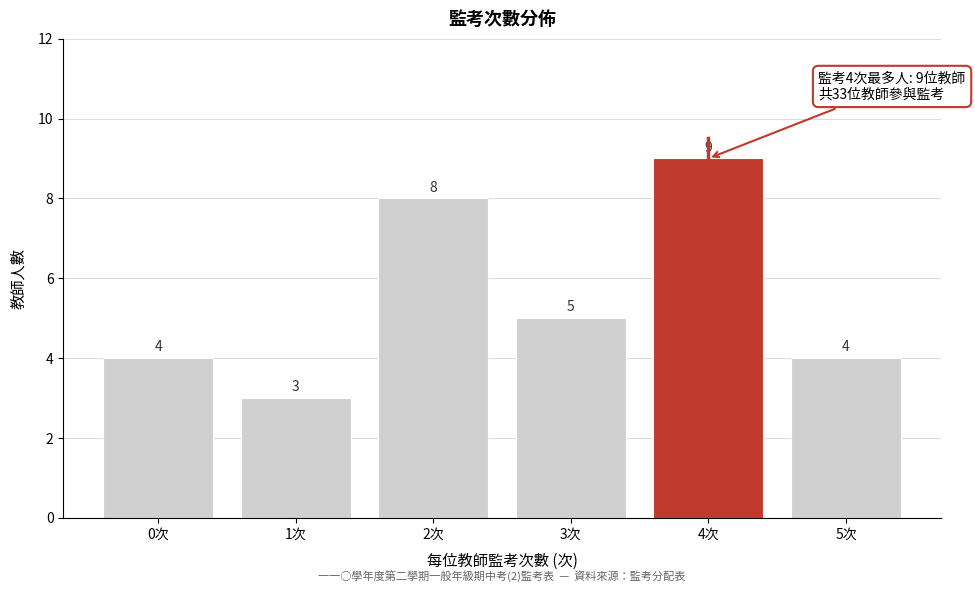

Reading right to left, transcribe all the data shown in this chart.

5次=4	4次=9	3次=5	2次=8	1次=3	0次=4